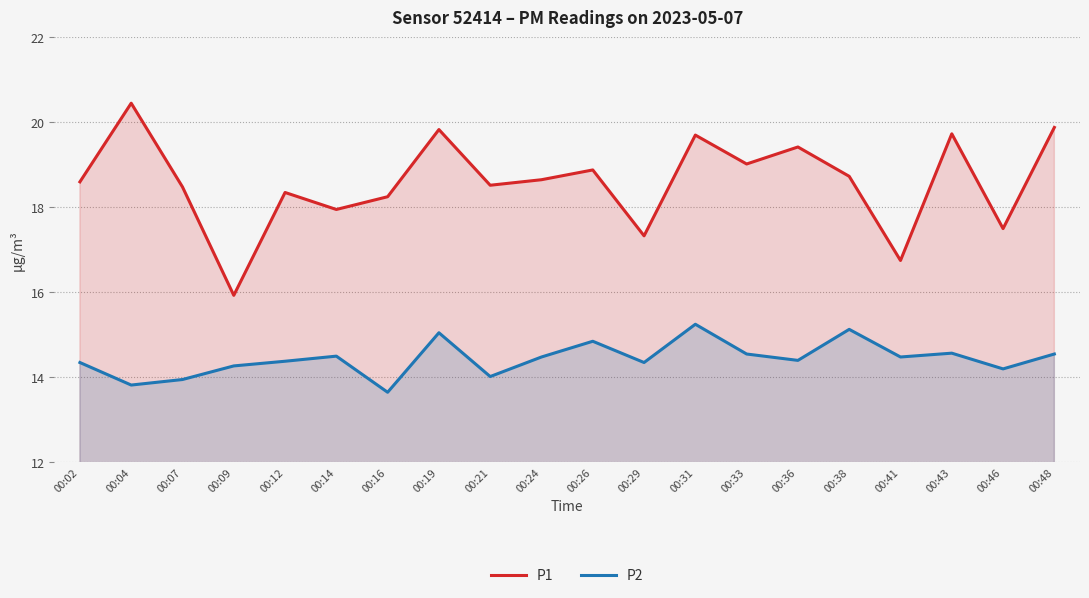

What is the sum of the P2 values at 00:38 and 00:43?

29.7